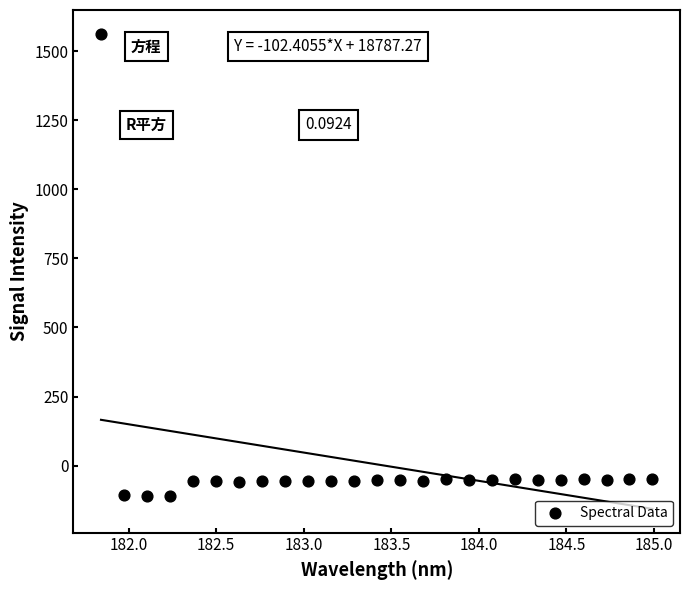

What is the range of X values (max minus min)?

3.1